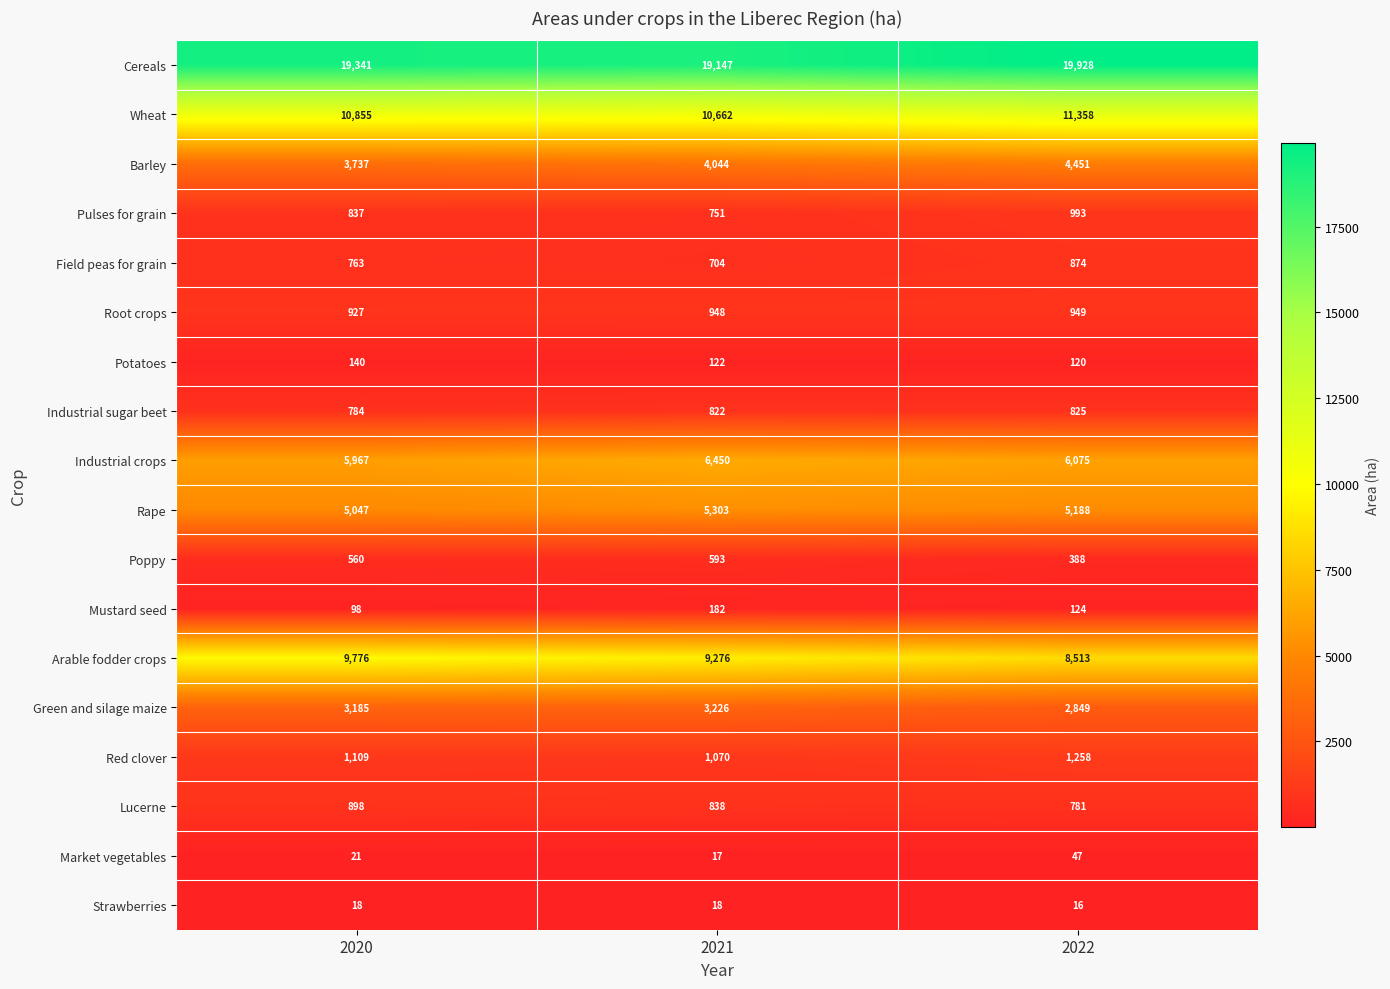

The Poppy series shows 388 at 2022. True or false?

True